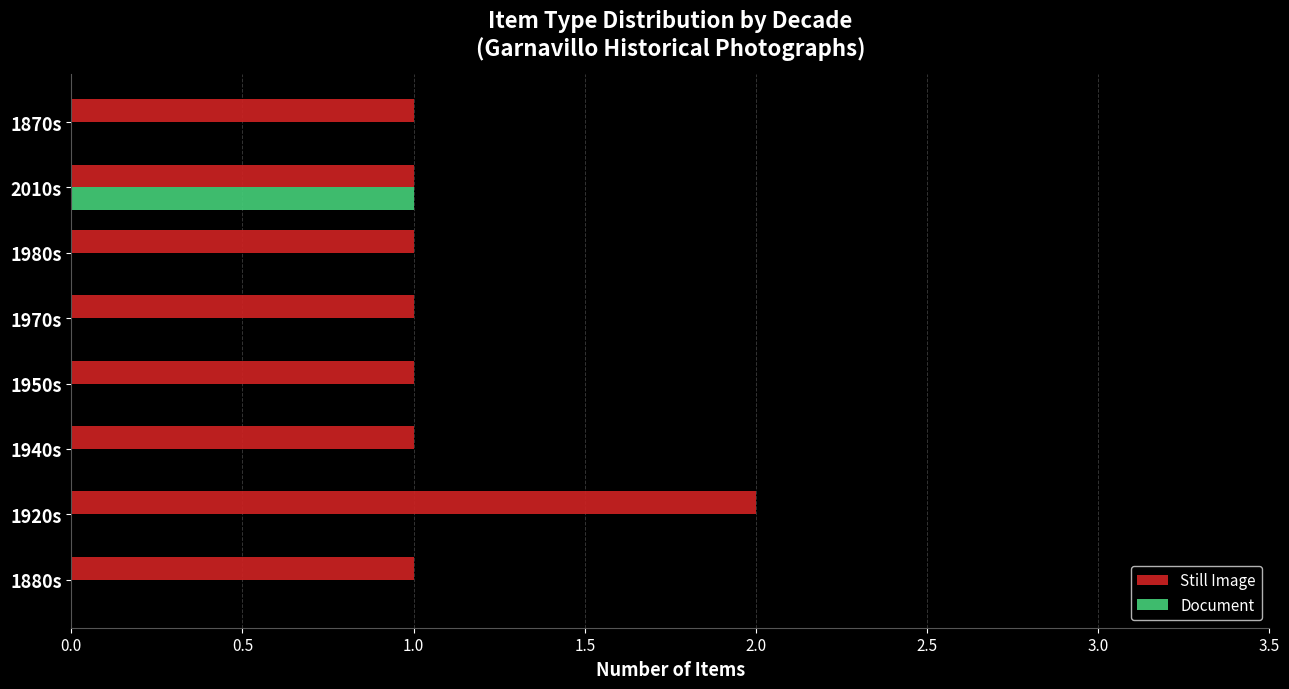

At which category does the chart reach its peak across all series?

1920s